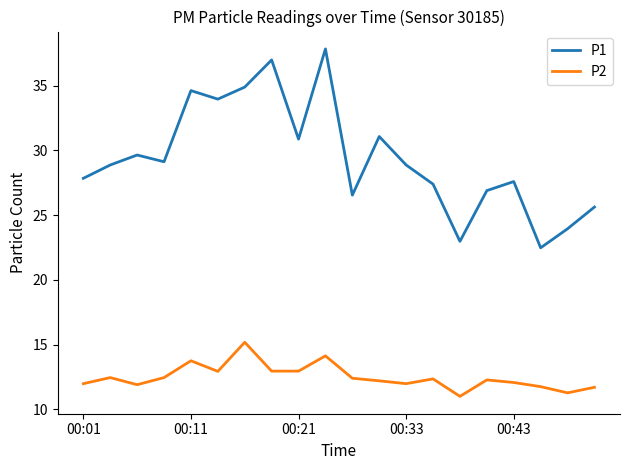

What is the smallest value displayed?

11.0